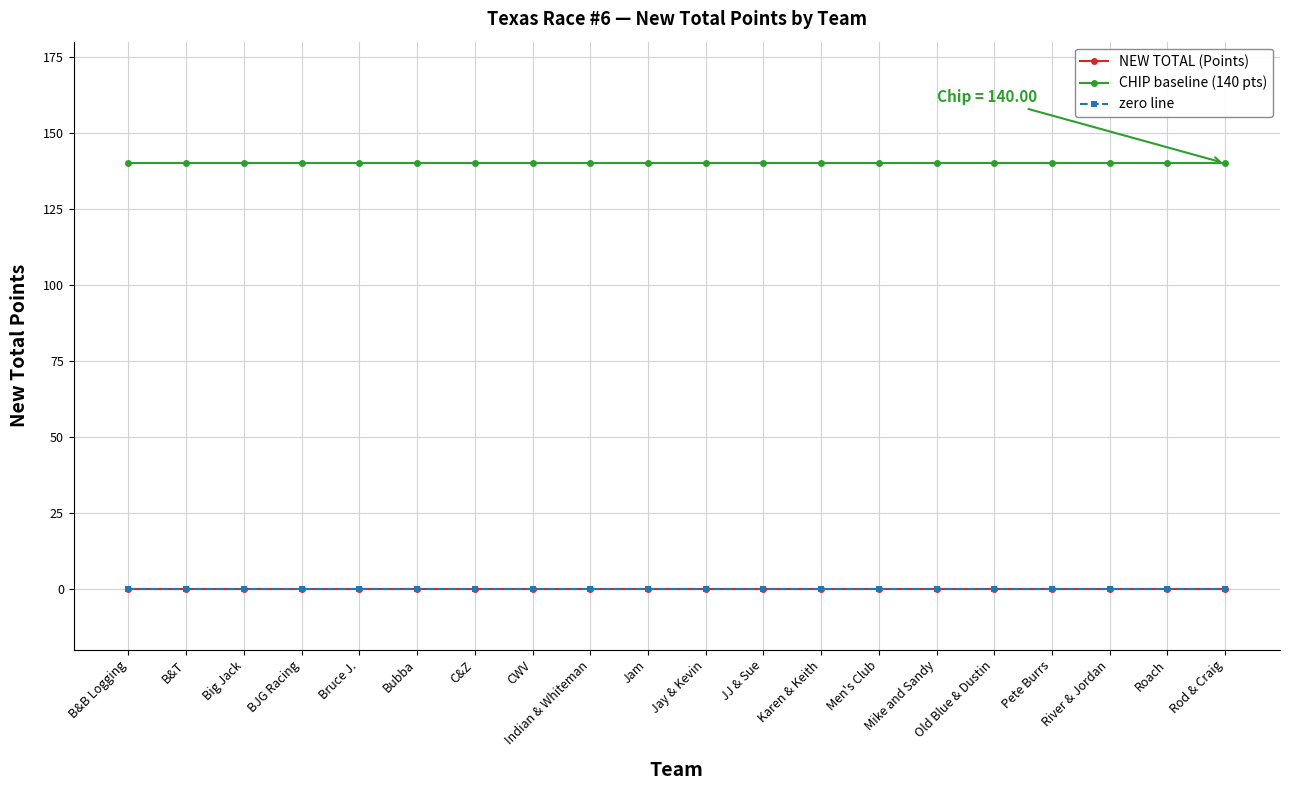

Is it true that CHIP baseline (140 pts) equals 140 at River & Jordan?

True